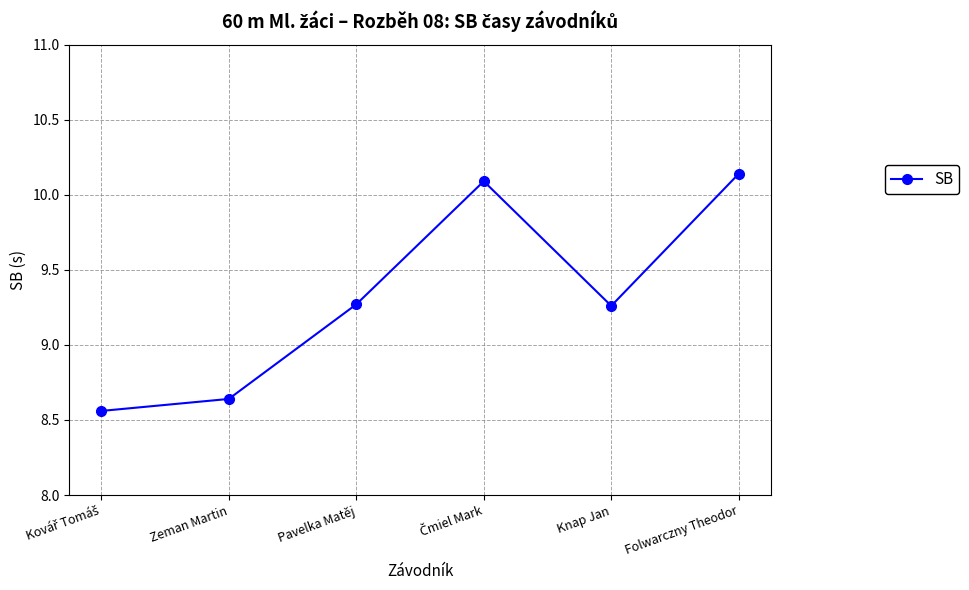

What is the difference between the second highest and minimum values?

1.5